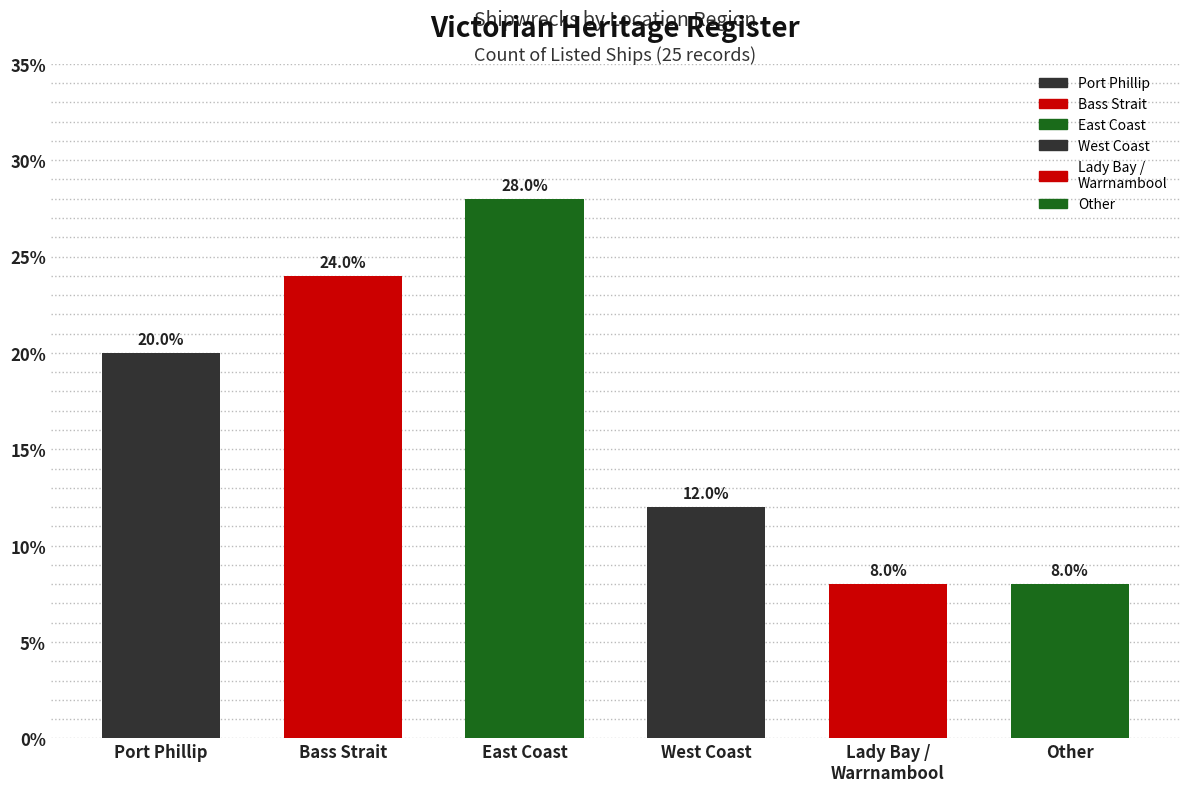

What value does the data have at West Coast?

12.0